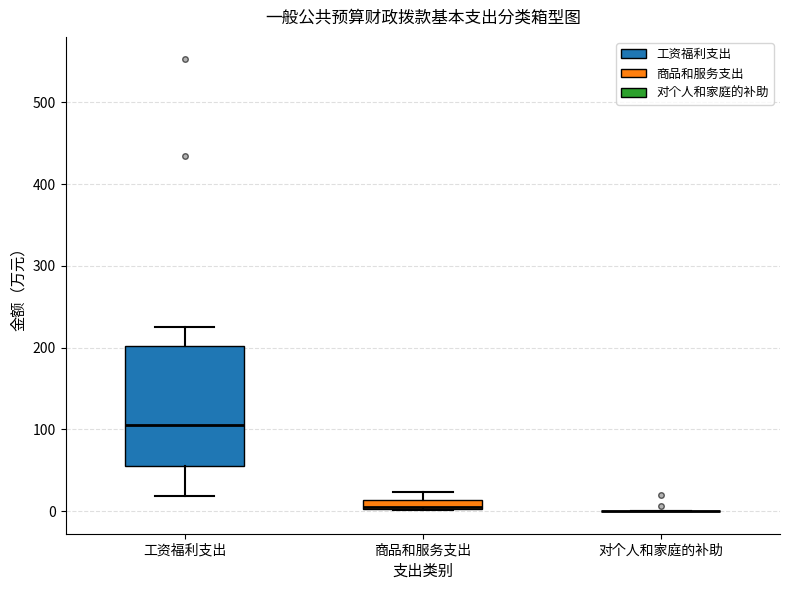

Comparing the boxes themselves (not the whiskers), which one is the tallest?

工资福利支出